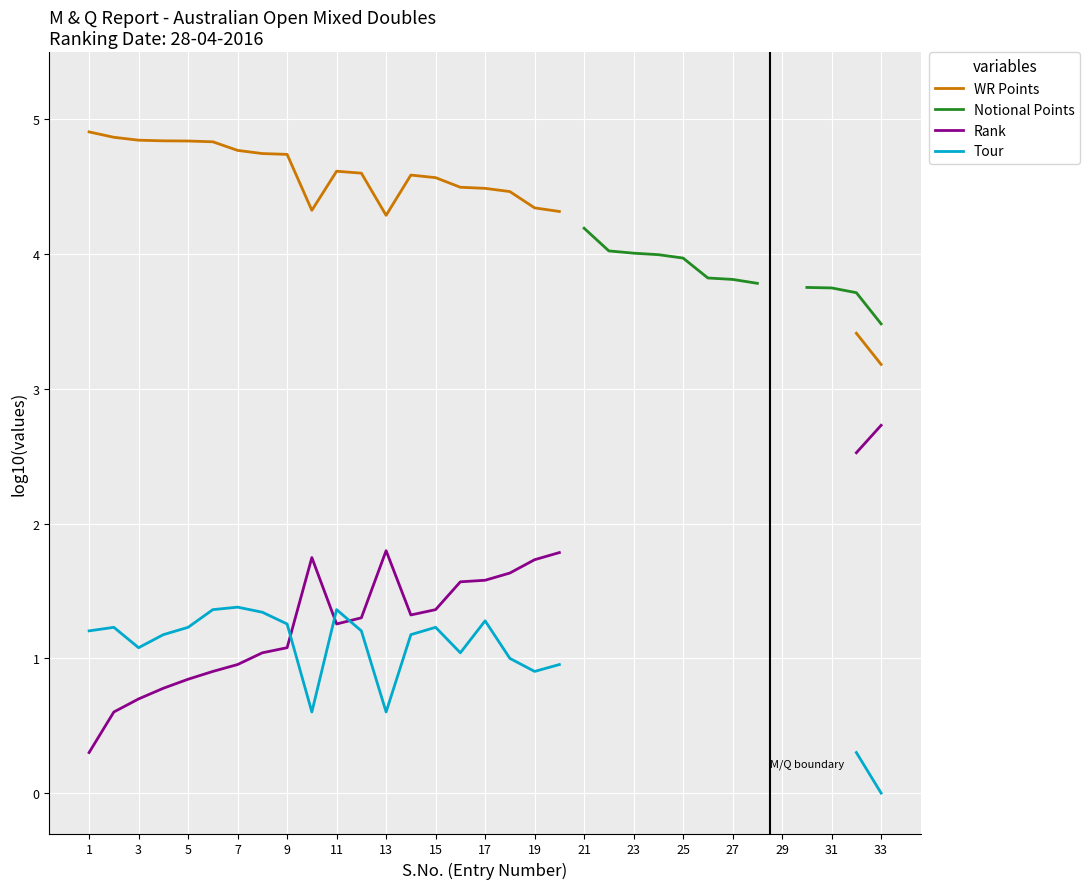

Is it true that Tour equals nan at 20?

False